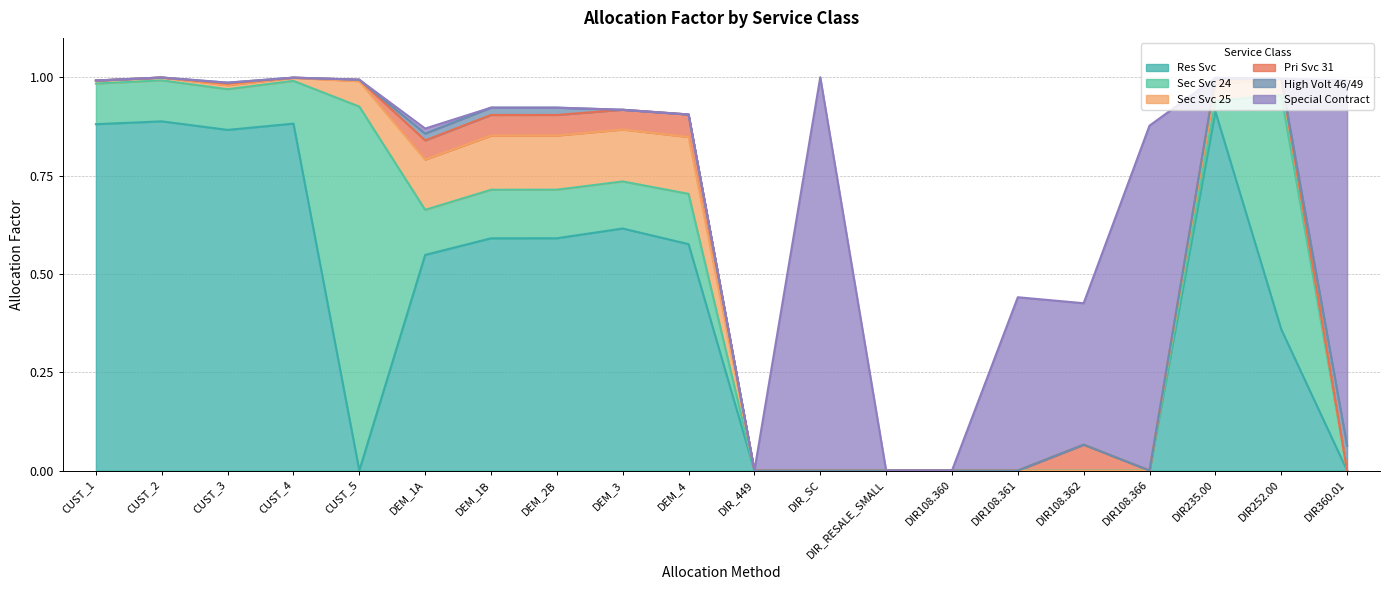

At which category does High Volt 46/49 reach its first local valley?

CUST_2